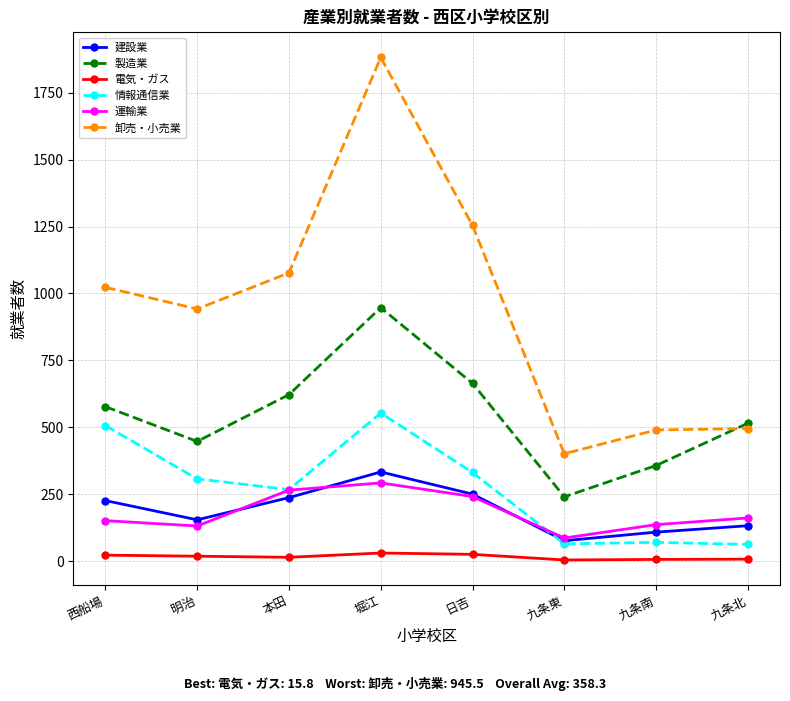

Is this an area chart (filled region under the line)?

No